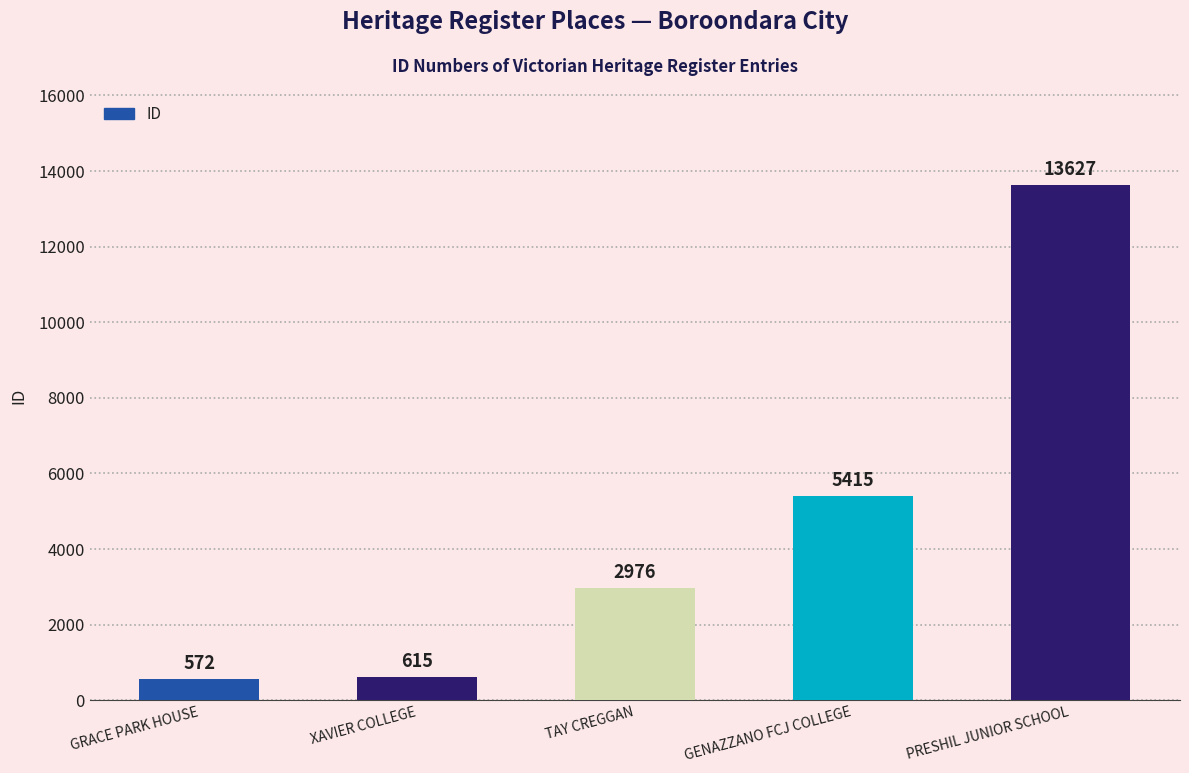

Count the number of data series in this chart.

1